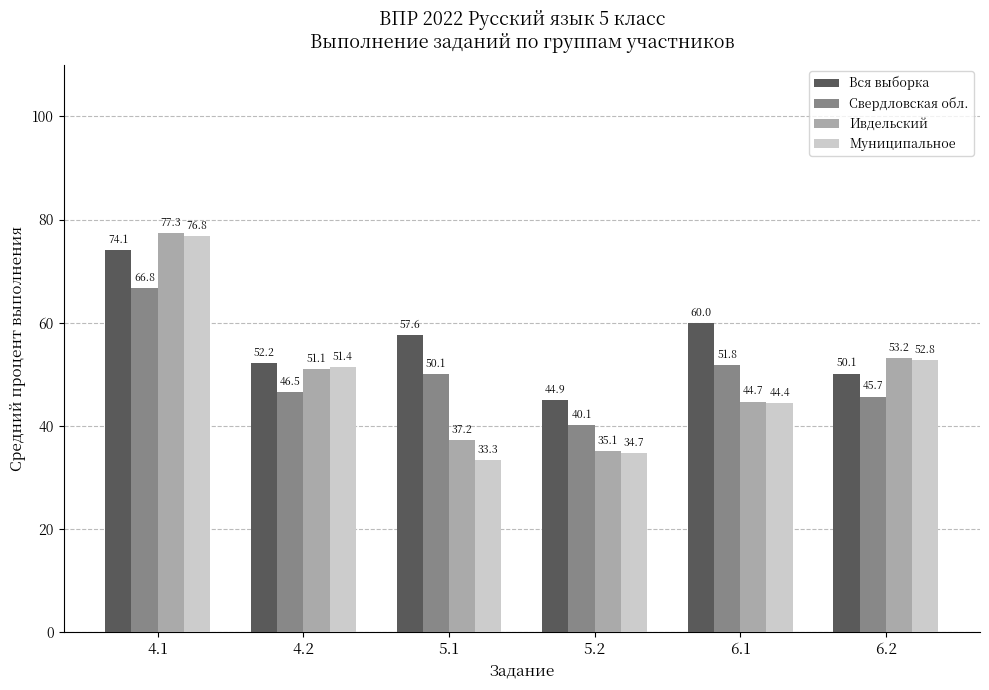

At 6.1, list the series in order from smallest to largest.

Муниципальное, Ивдельский, Свердловская обл., Вся выборка